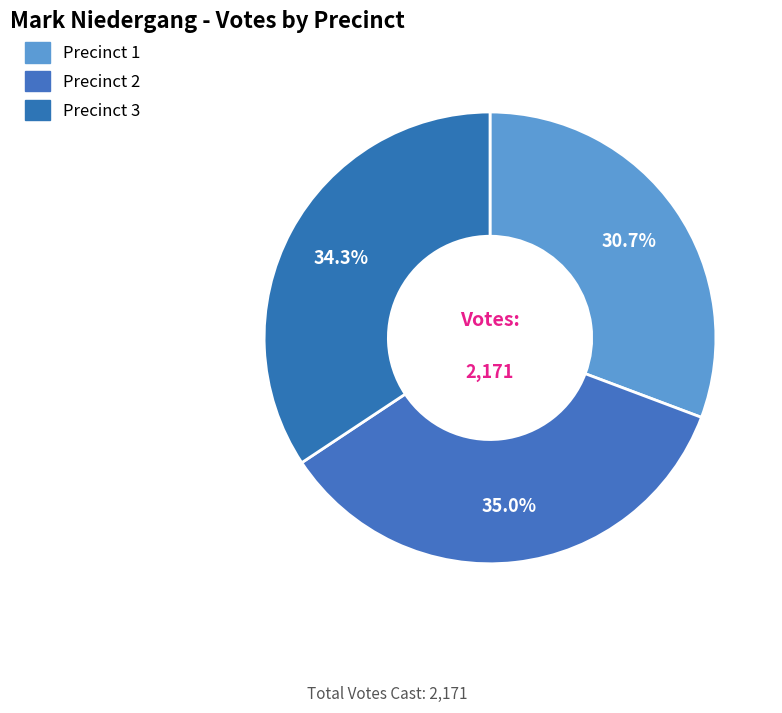

Rank the categories by value from lowest to highest.

Precinct 1, Precinct 3, Precinct 2